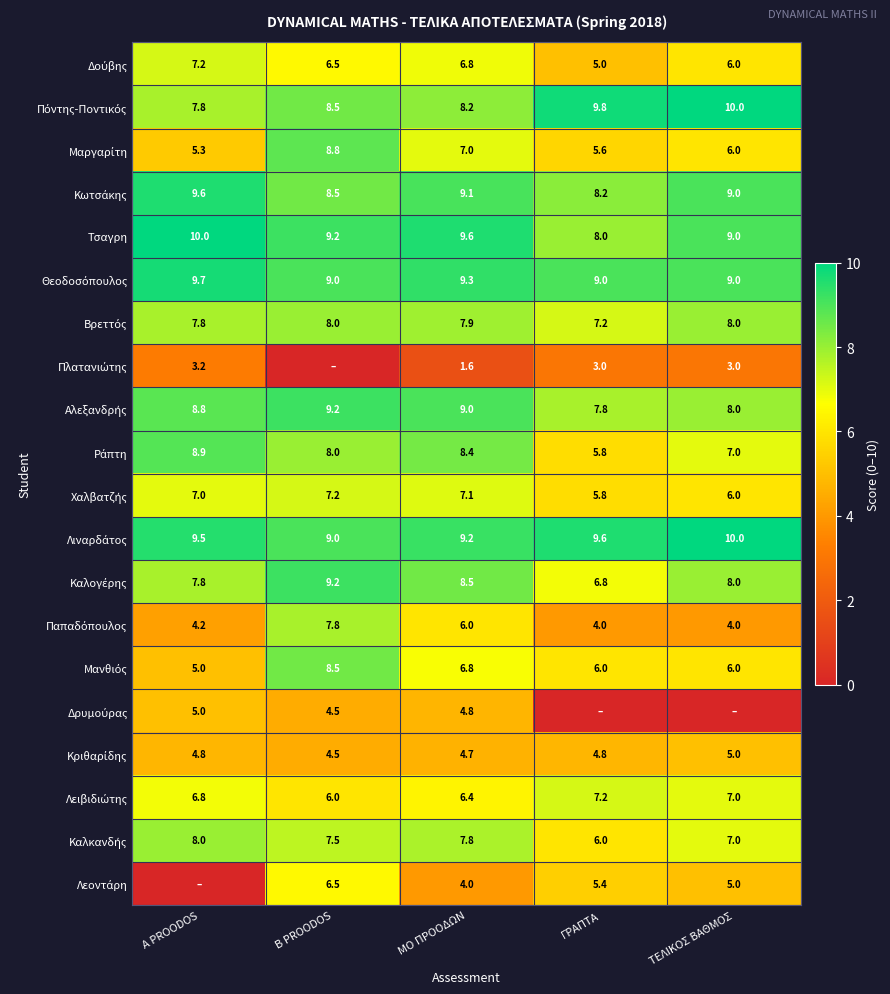

What is the total value across all series at ΜΟ ΠΡΟΟΔΩΝ?

142.2